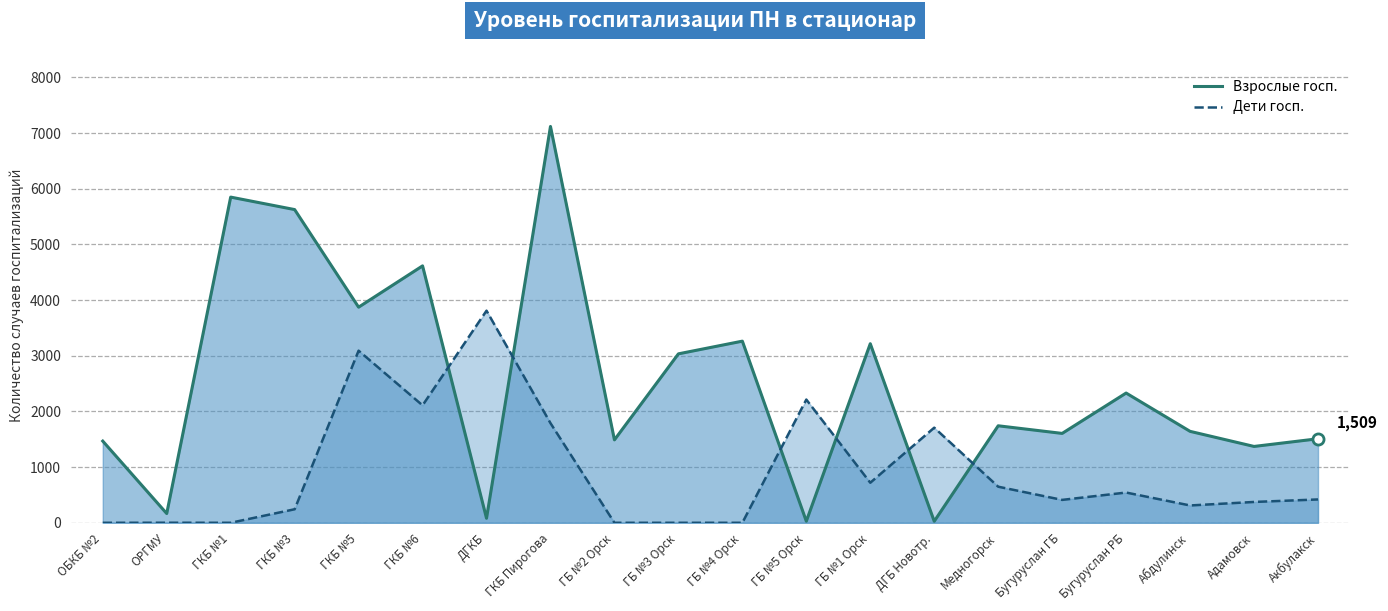

Reading left to right, transcribe all the data shown in this chart.

Взрослые госп.: 1467	166	5849	5625	3872	4614	81	7118	1489	3034	3262	28	3216	27	1742	1605	2330	1642	1371	1509
Дети госп.: 0	1	0	243	3091	2109	3809	1789	0	0	0	2213	719	1708	648	411	543	311	374	419